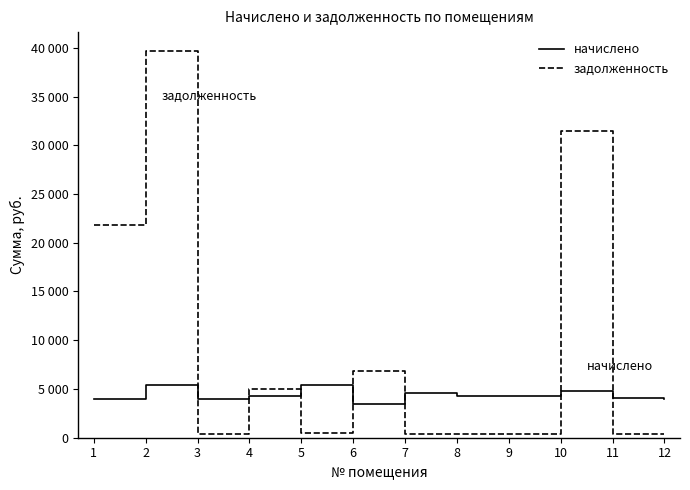

What is the difference between the начислено values at 4 and 3?

258.6